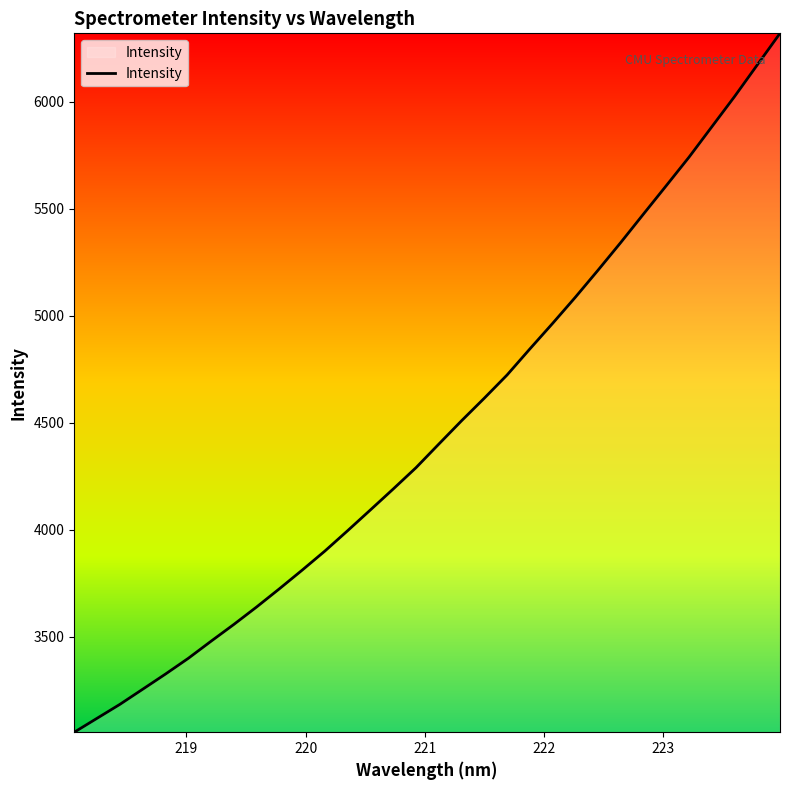

What is the smallest value displayed?

3053.0